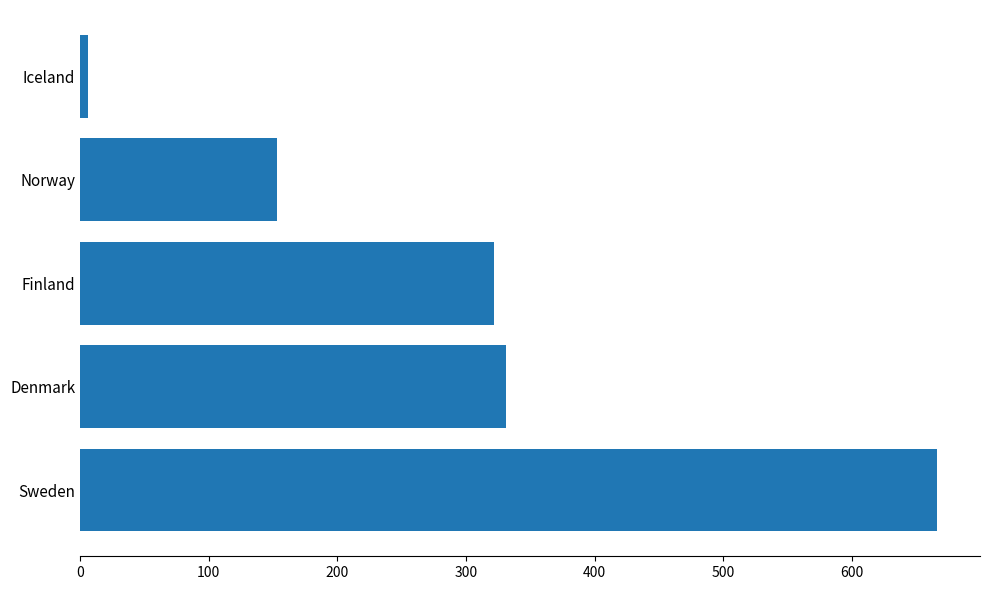

Read the value at Sweden.

666